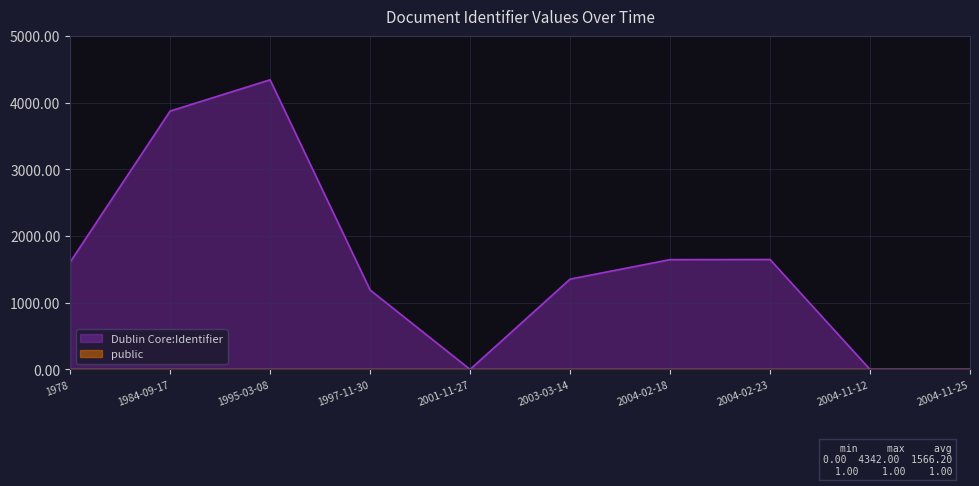

What is the change in value from 1995-03-08 to 2004-02-18?

-2696